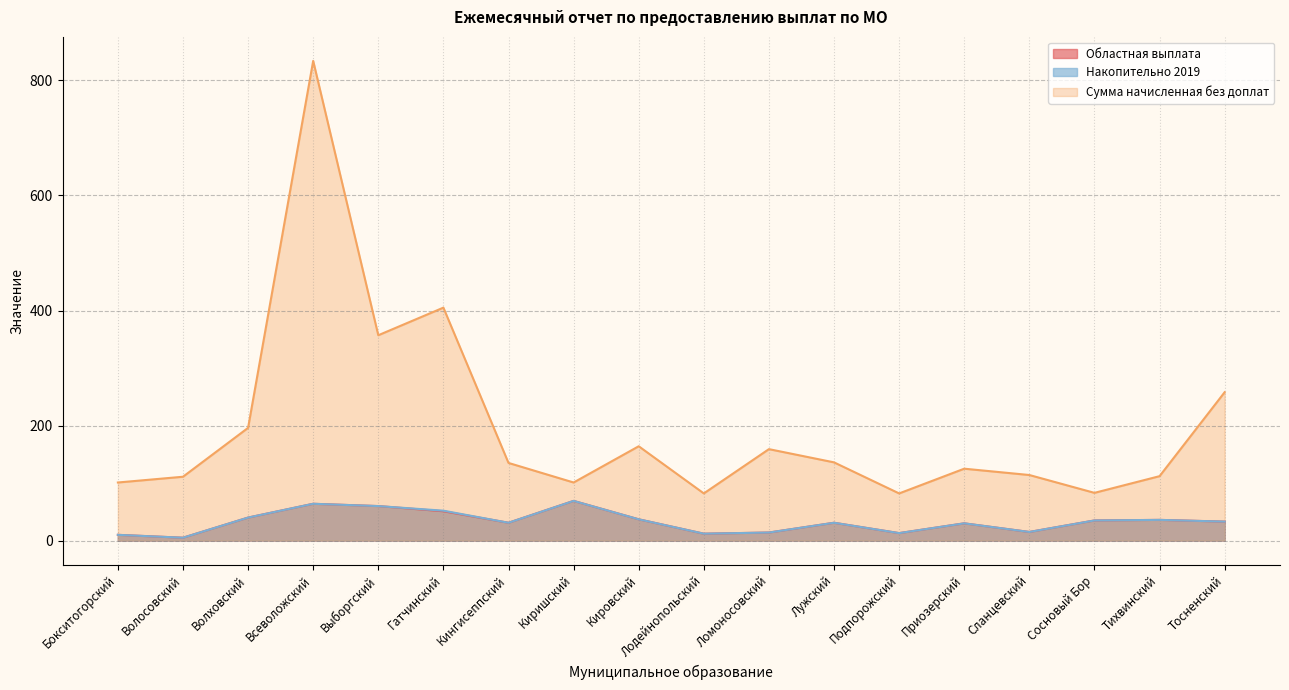

What is the total value across all series at Киришский?

239